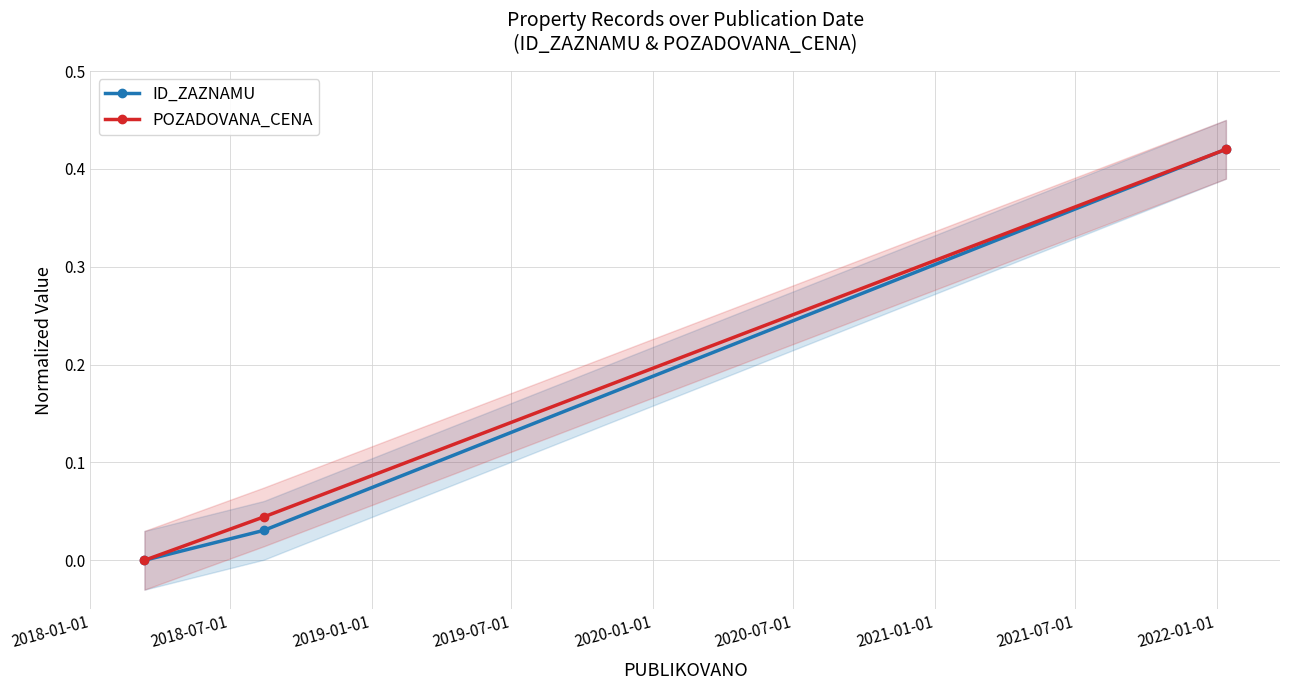

What is the sum of all ID_ZAZNAMU values?

0.5